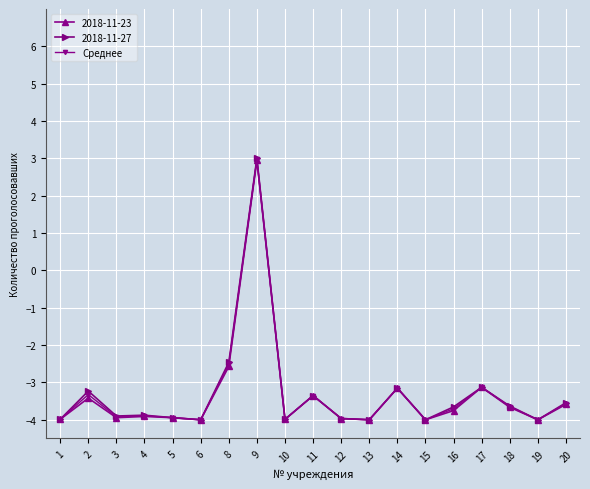

True or false: 2018-11-23 has more than 1 points higher than both neighbors.

True